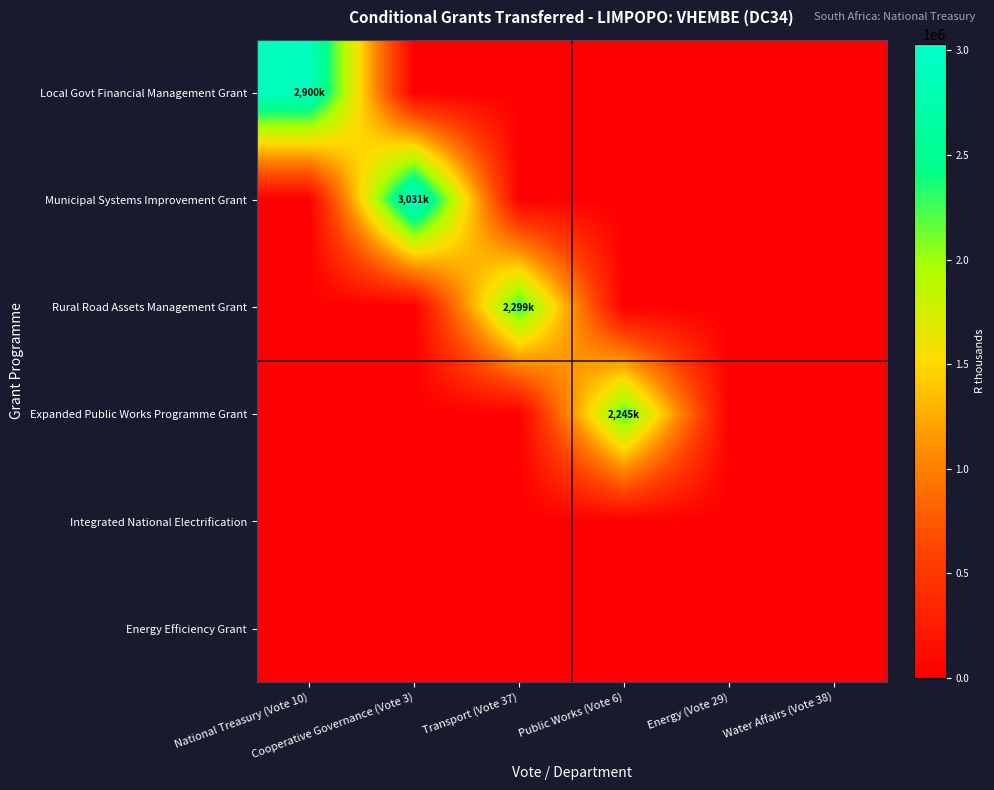

How many categories are shown in the chart?

6